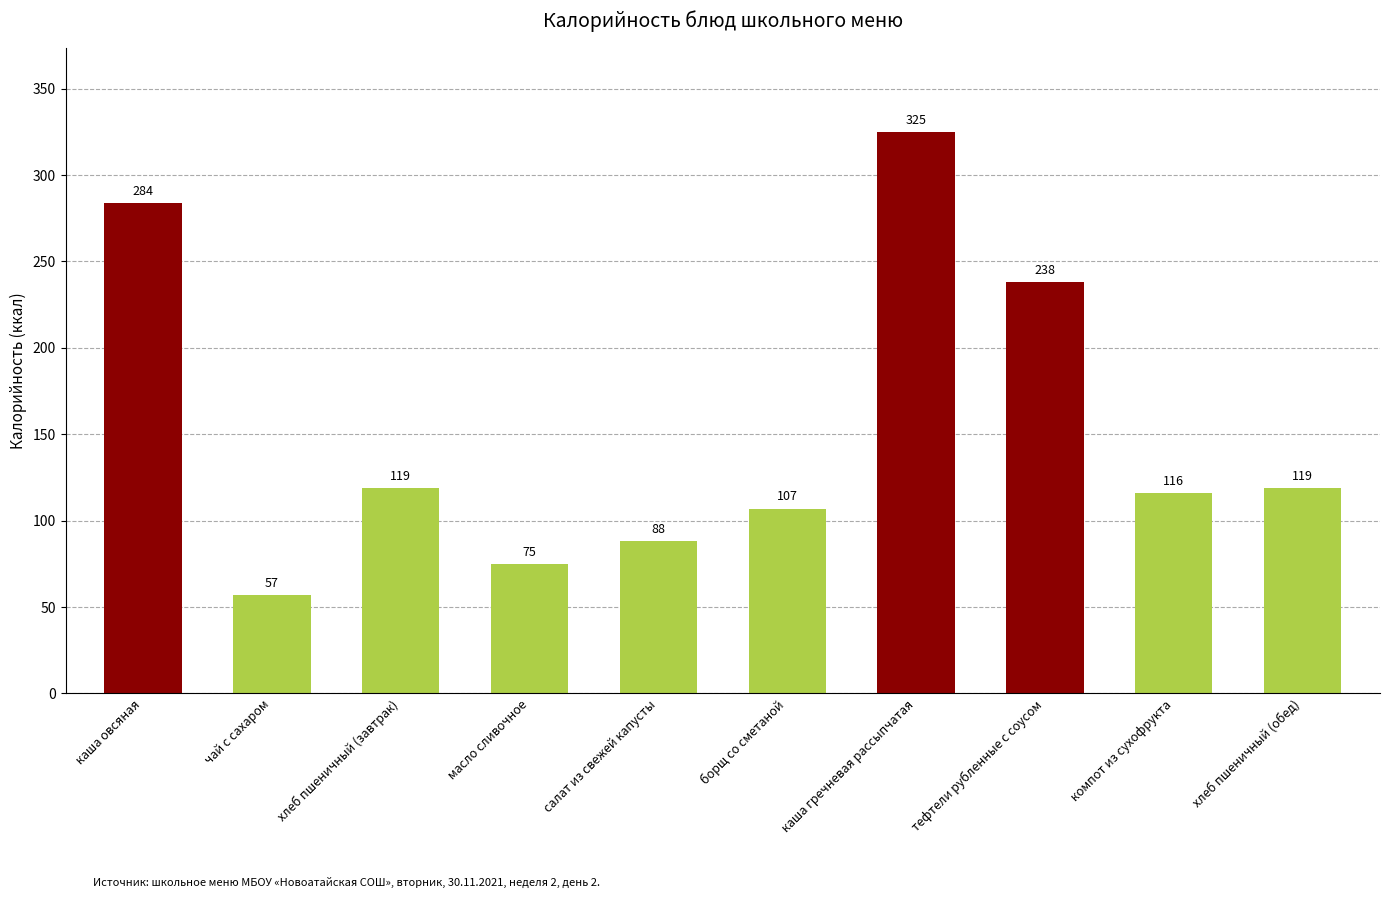

Does the chart contain any negative values?

No